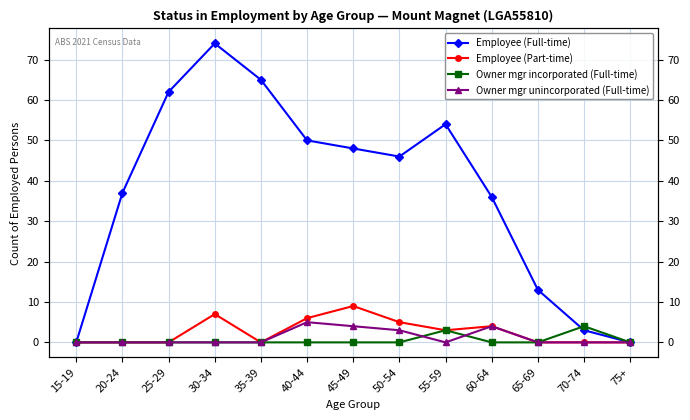

How many intersections are there between Owner mgr incorporated (Full-time) and Employee (Full-time)?

1